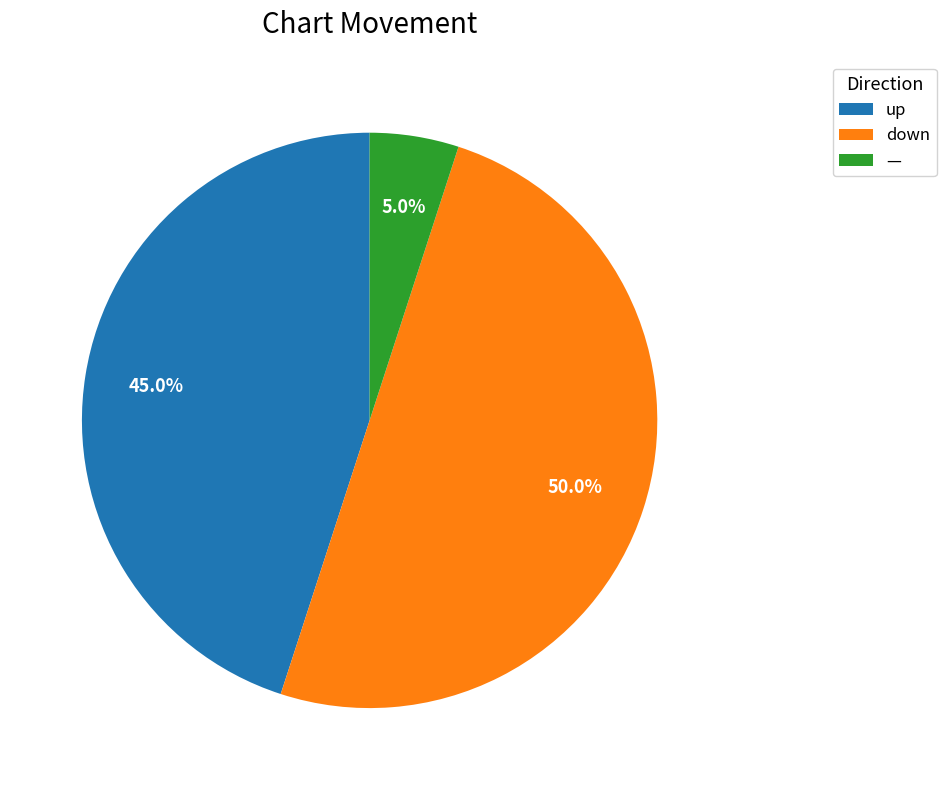

Count the number of slices in the pie.

3